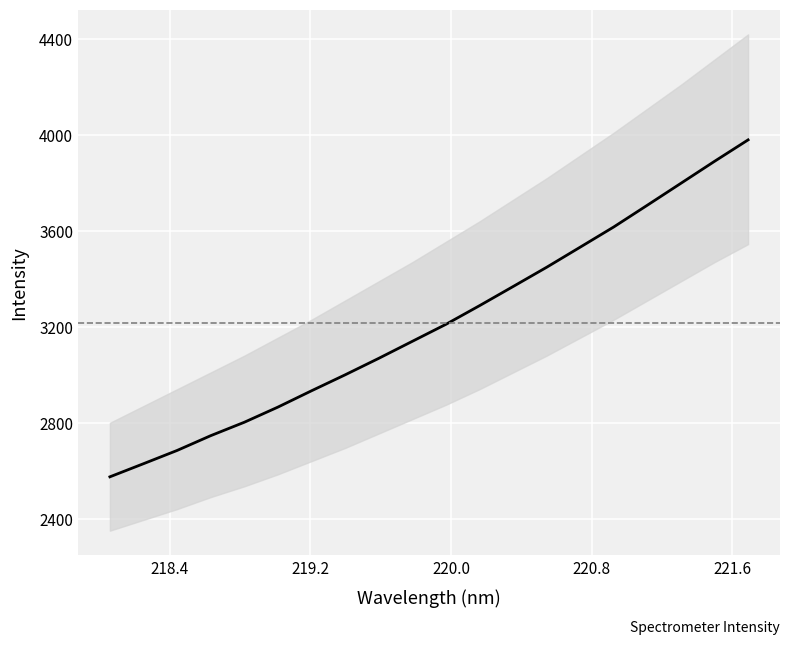

What is the value of the 18th point from the left?

3798.9